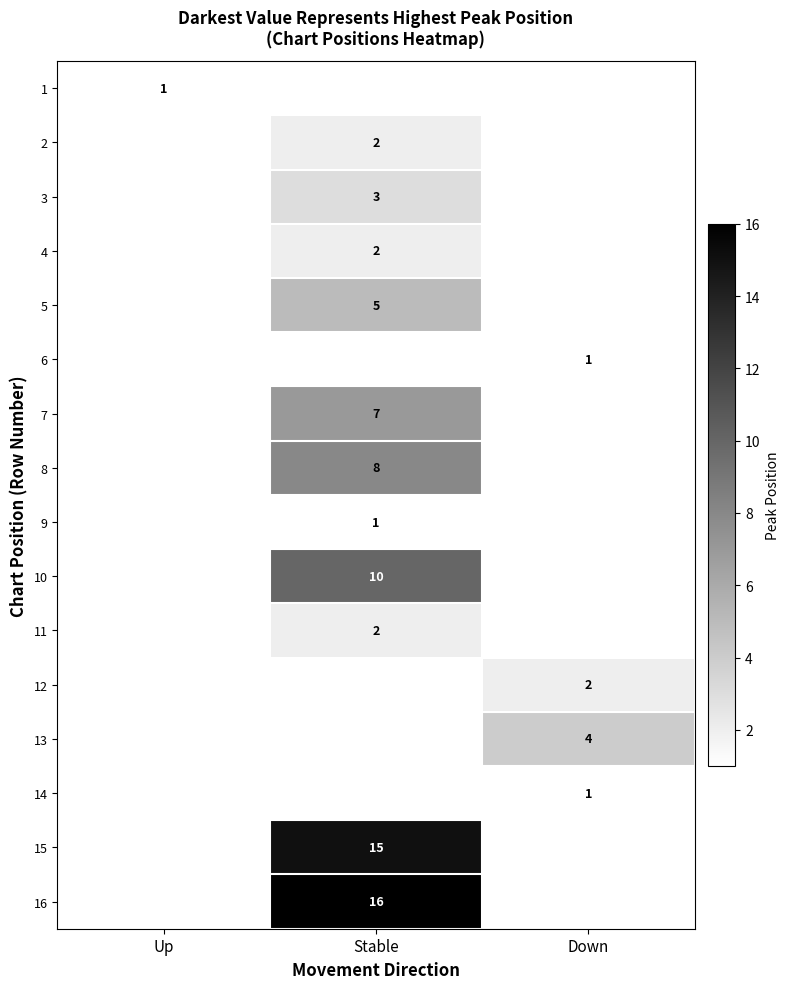

How many categories are shown in the chart?

3